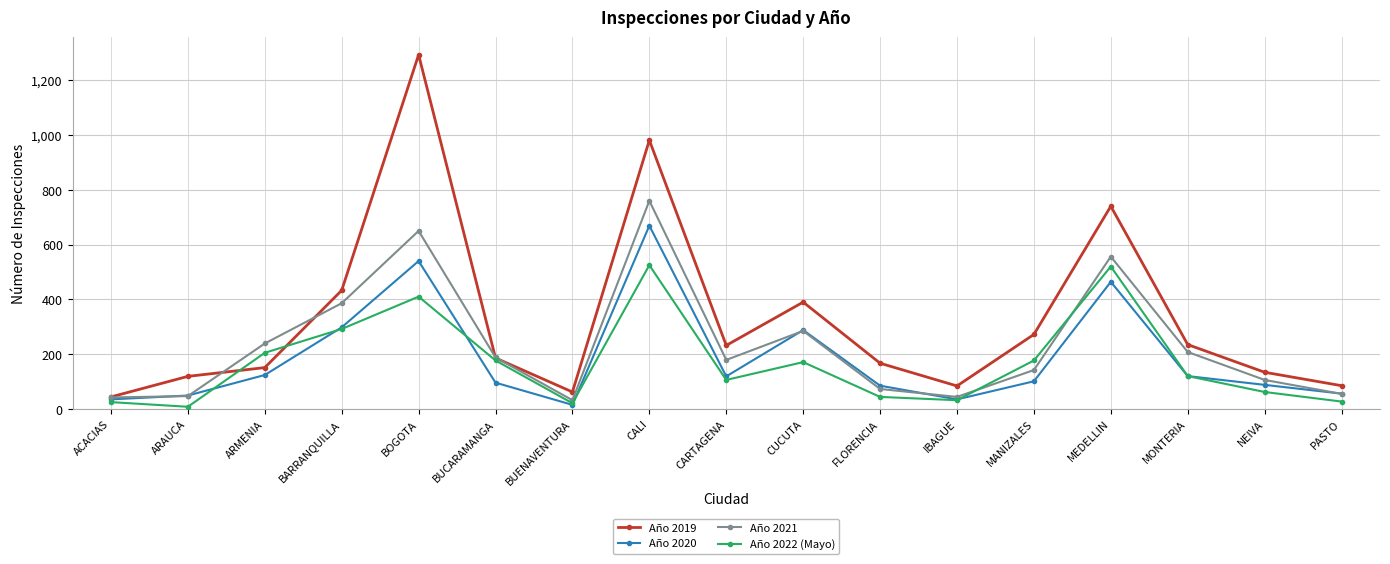

The Año 2021 series shows 44 at IBAGUE. True or false?

True